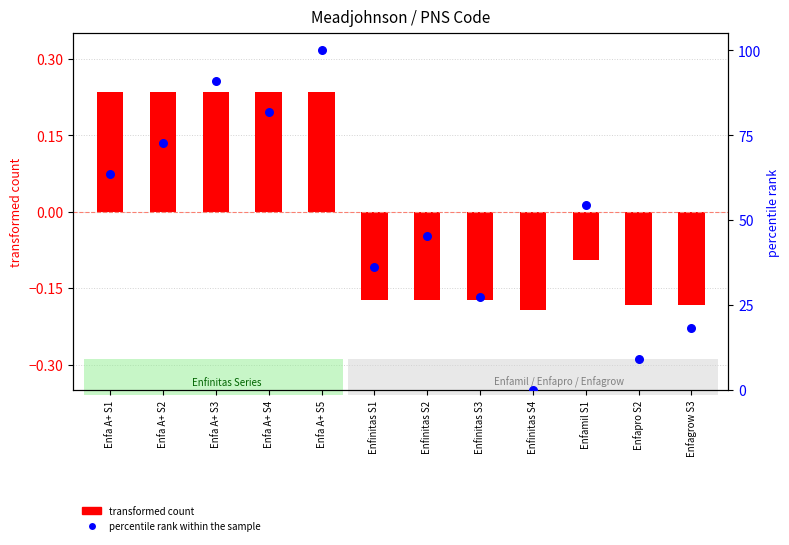

What are all the series names shown in the legend?

transformed count, percentile rank within the sample